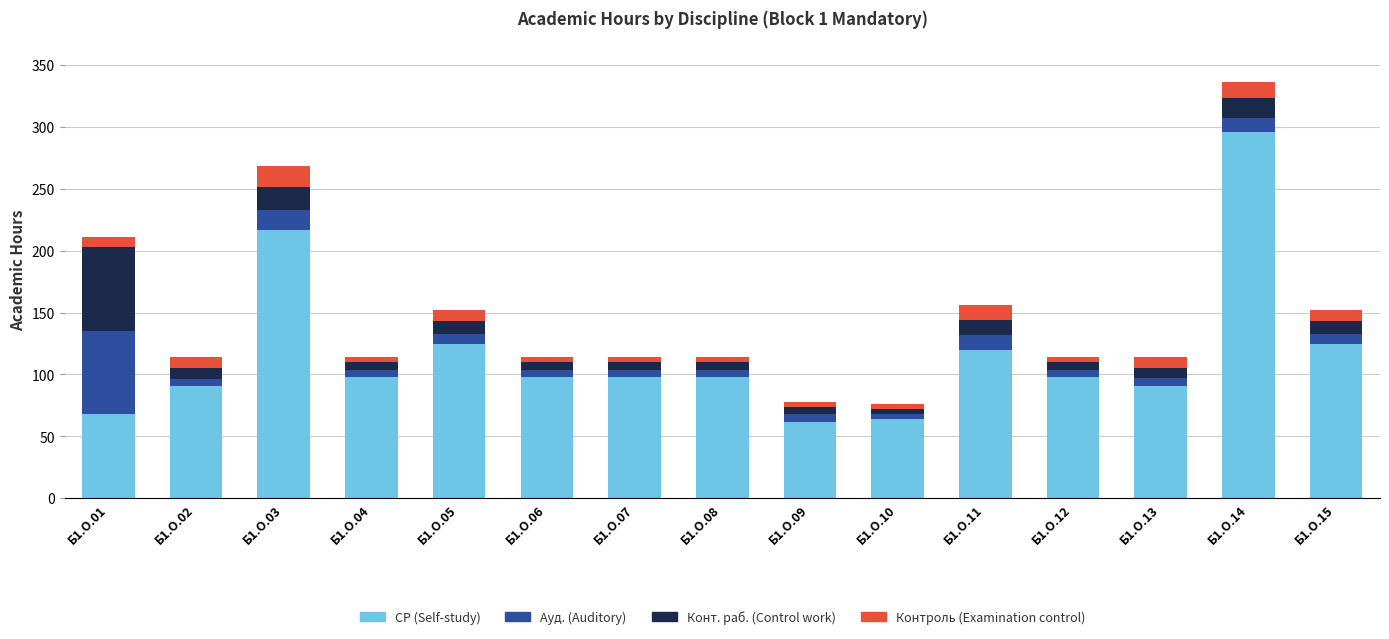

What is the sum of all СР (Self-study) values?

1745.0